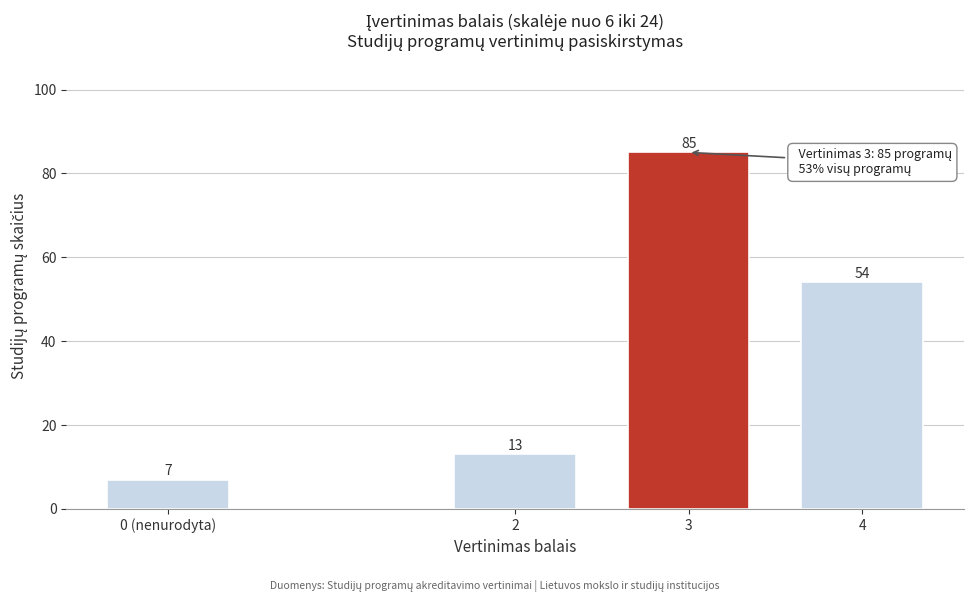

Reading left to right, what are all the values shown in this chart?

0 (nenurodyta)=7	2=13	3=85	4=54